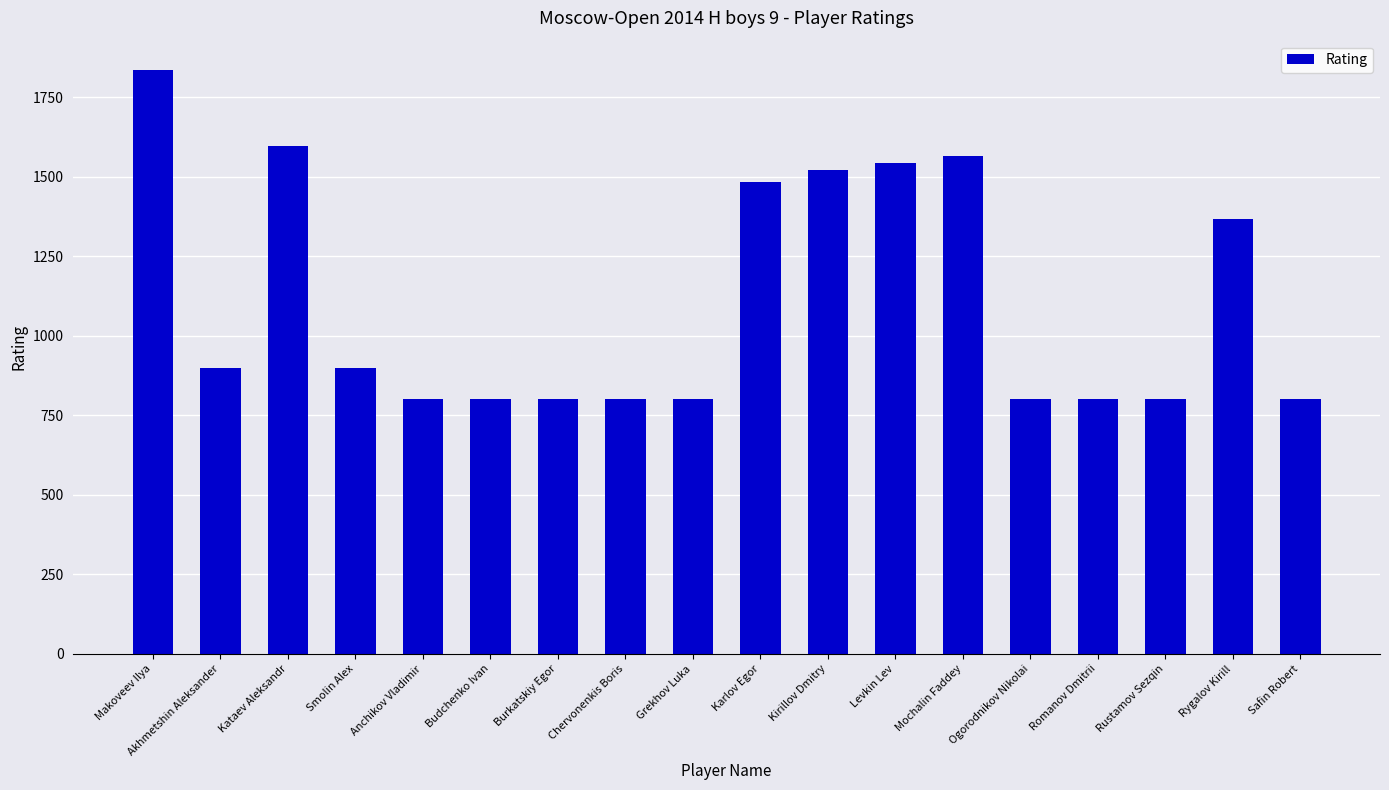

At which category does the chart reach its peak across all series?

Makoveev Ilya